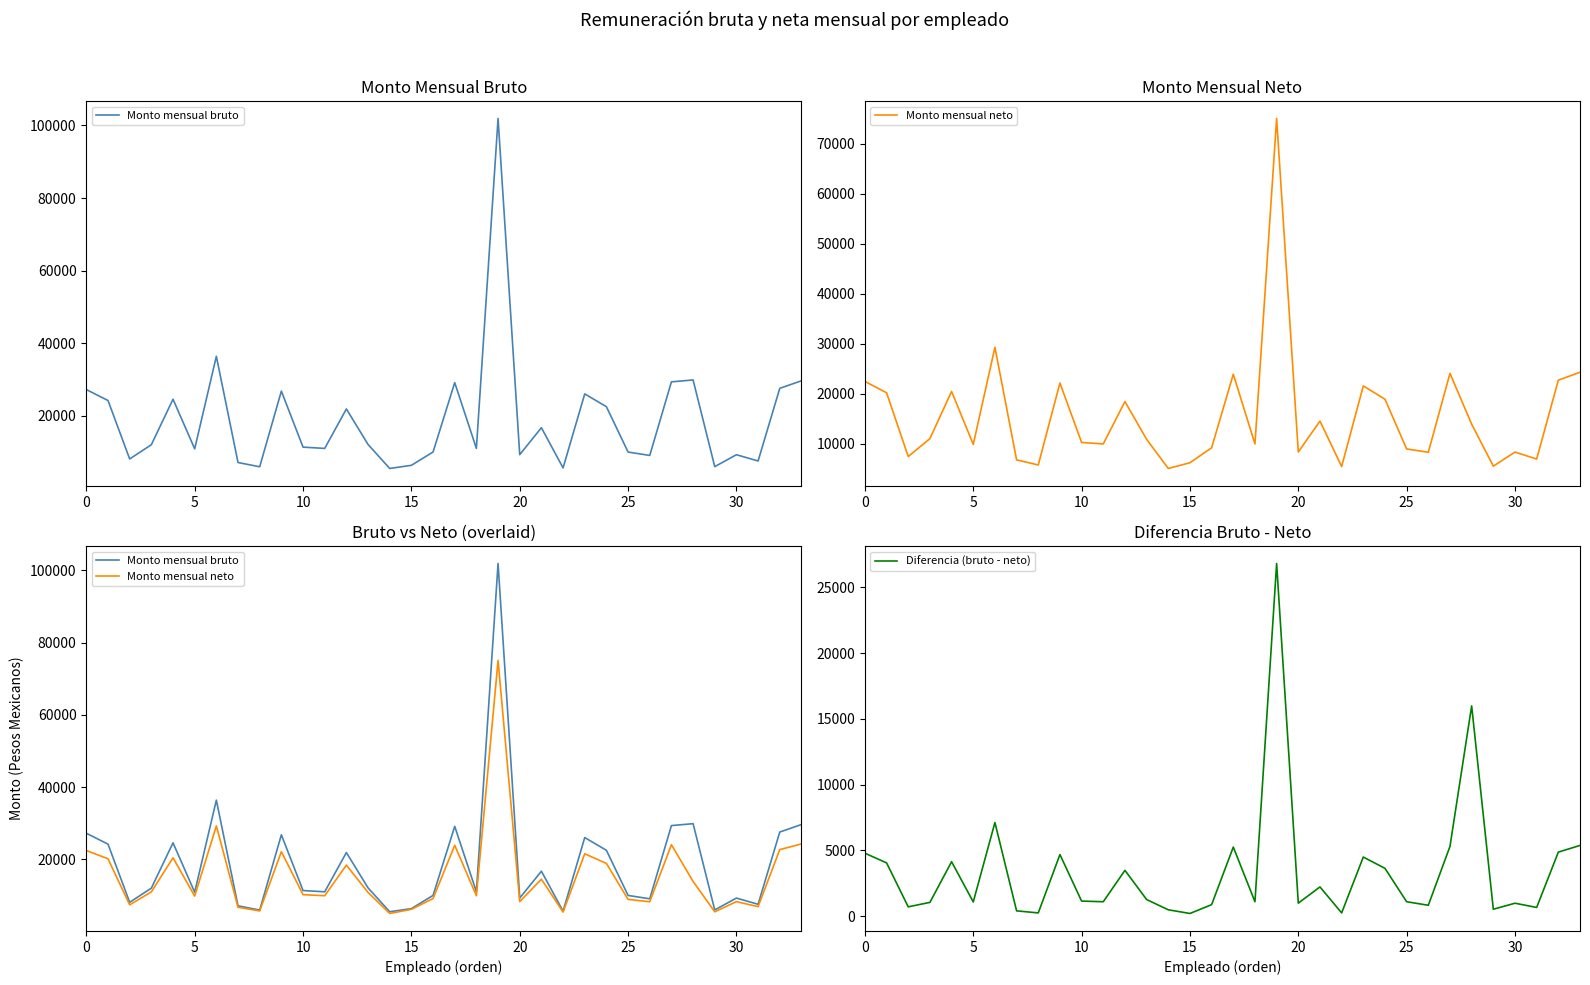

At which category is the sum across all series the highest?

19